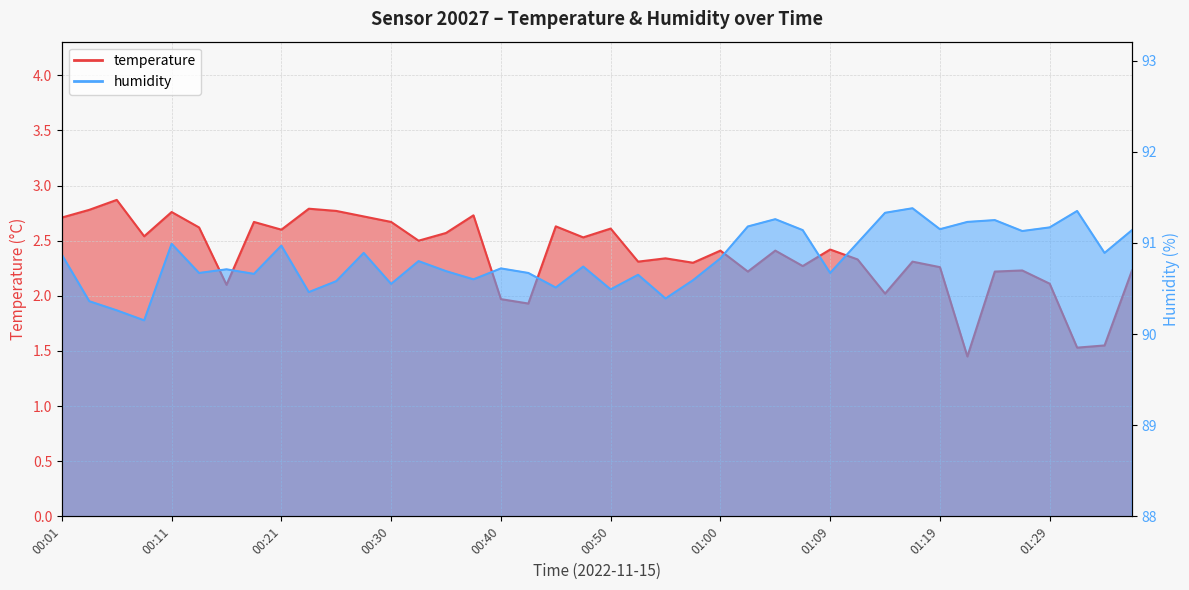

True or false: humidity and temperature intersect in this chart.

False